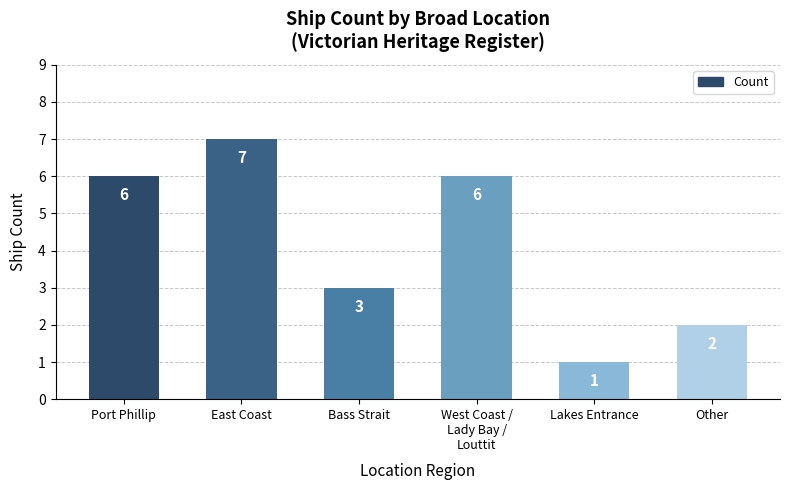

What is the minimum value shown in the chart?

1